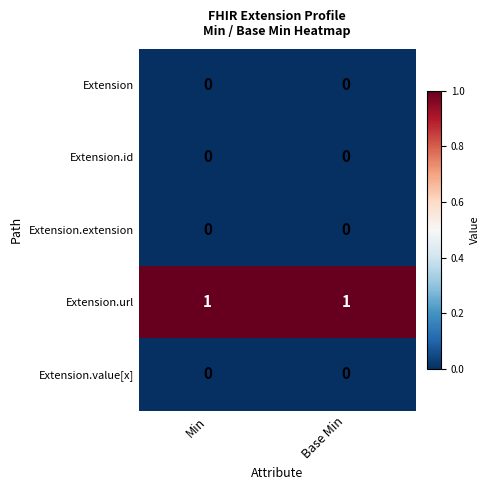

Which series has the largest total across all categories?

Extension.url